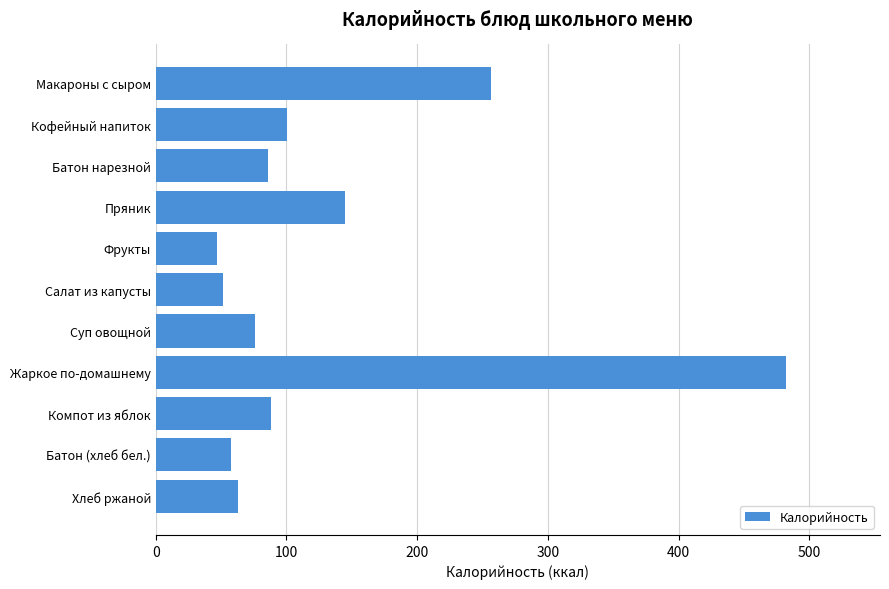

Approximately how many times larger is the value at Салат из капусты compared to Батон нарезной?

0.6